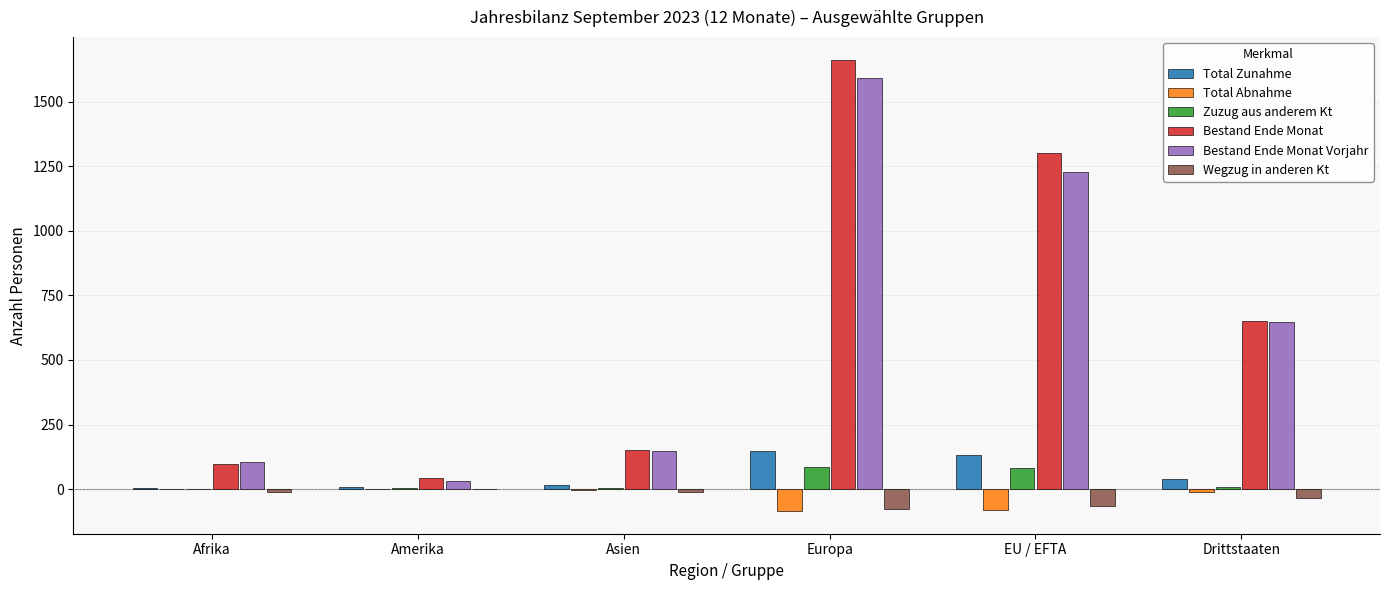

Is it true that Wegzug in anderen Kt equals -75 at Europa?

True